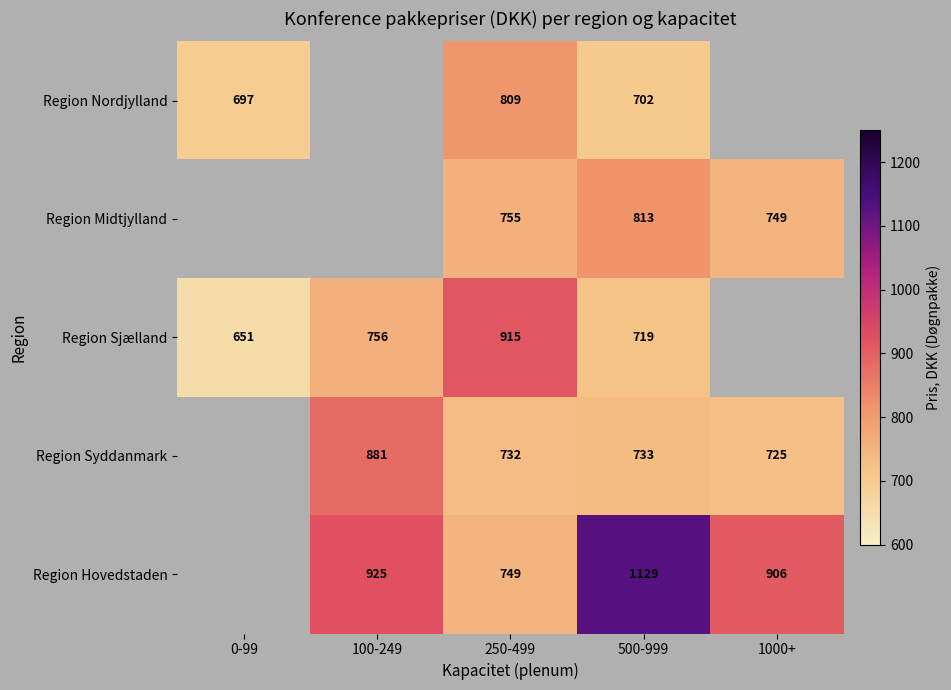

What is the spread (max minus min) of values at 0-99?

45.9